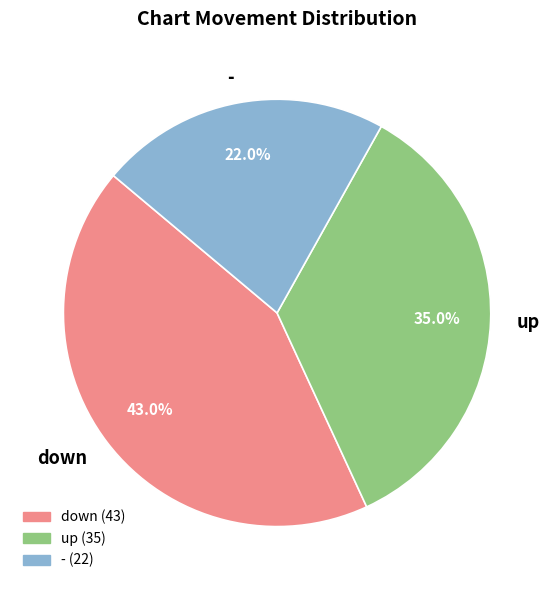

What portion of the pie excludes down?

57.0%